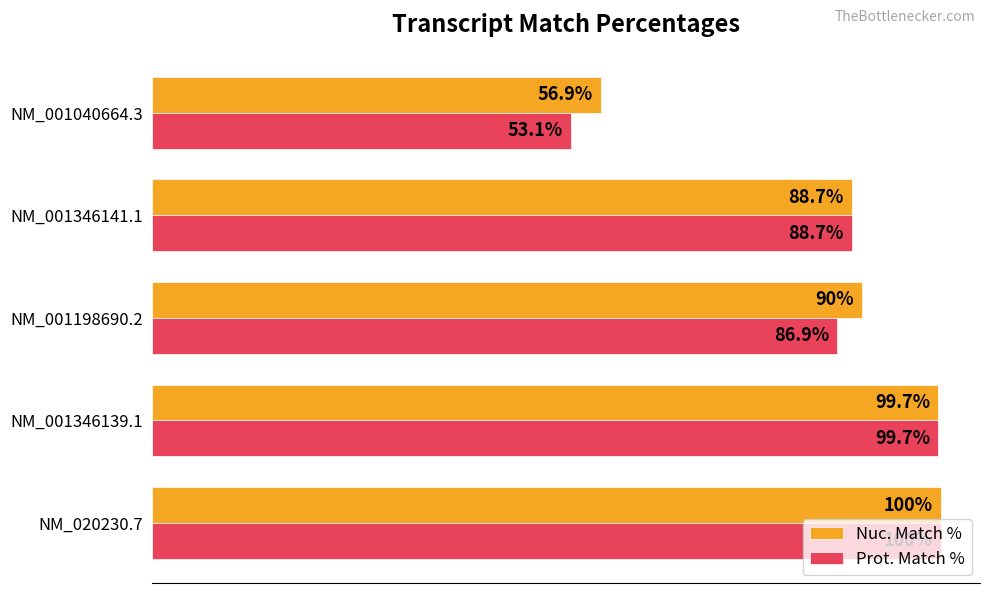

Which category has the highest value in the Nuc. Match % series?

NM_020230.7